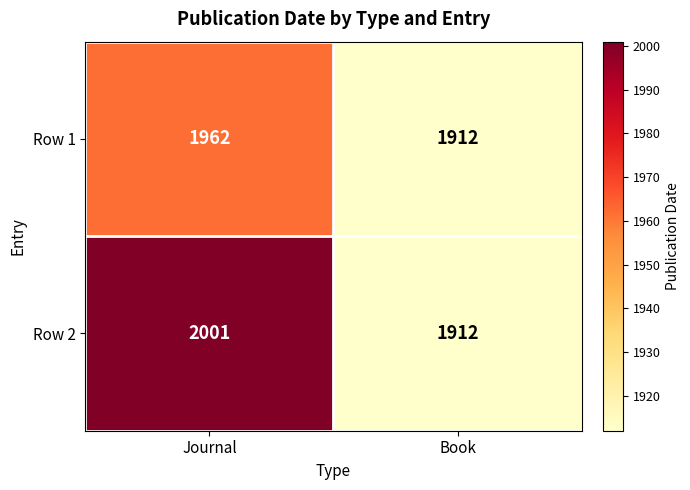

Reading left to right, what are all the values shown in this chart?

Row 1: Journal=1962	Book=1912
Row 2: Journal=2001	Book=1912